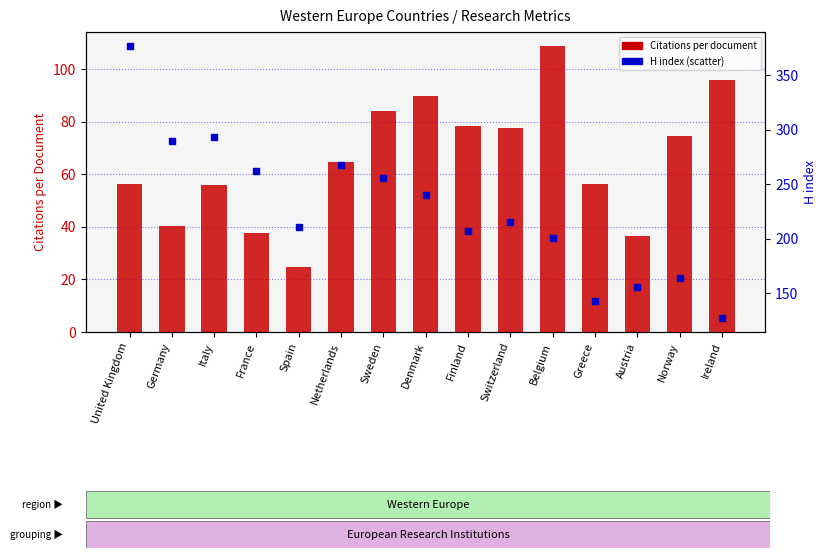

Which series reaches the maximum Y coordinate?

H index